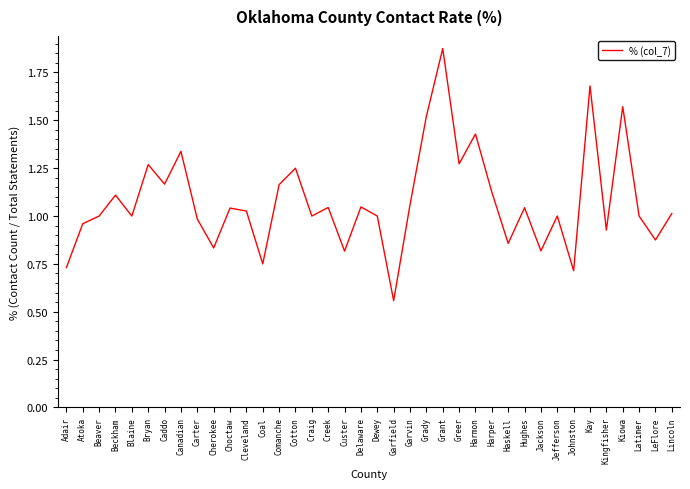

At which category does the chart reach its peak across all series?

Grant